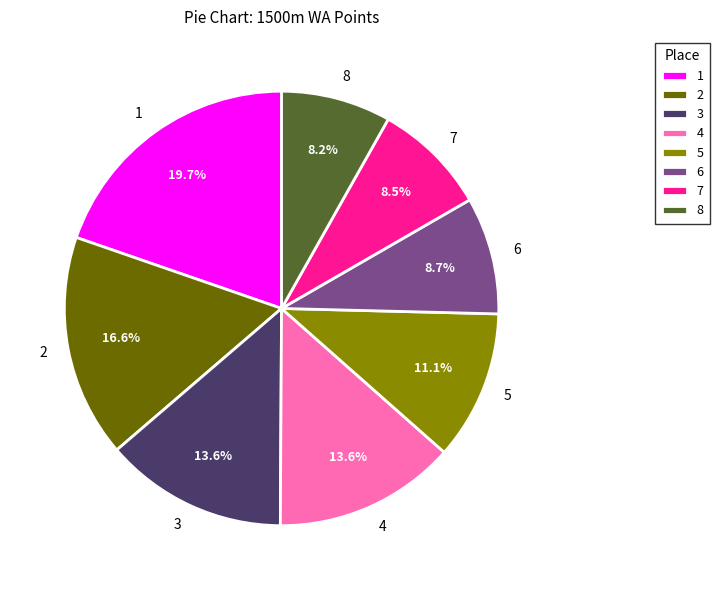

What is the total percentage of 5 and 1?

30.8%